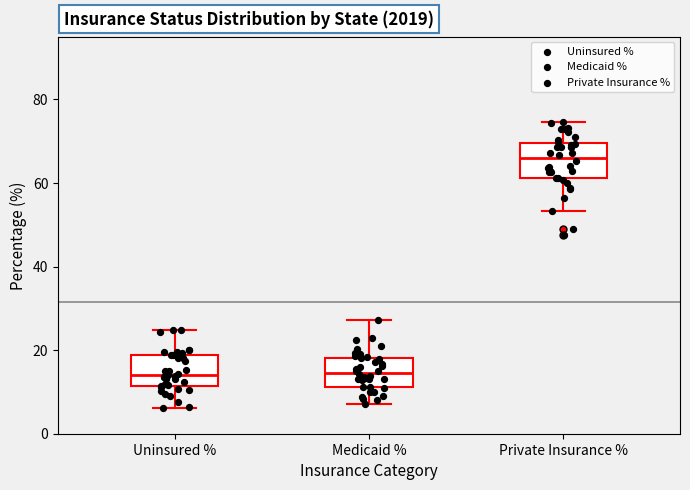

Reading left to right, transcribe this box plot: for each box, give where its median line is, the range the box spans, and where its two whiskers end, as read against the y-axis. The values are not printed on the chart, so give them approximately, as read against the axis.

Uninsured %: median 14, box 12 to 18, whiskers 6 to 24
Medicaid %: median 14, box 12 to 18, whiskers 8 to 28
Private Insurance %: median 66, box 62 to 70, whiskers 54 to 74